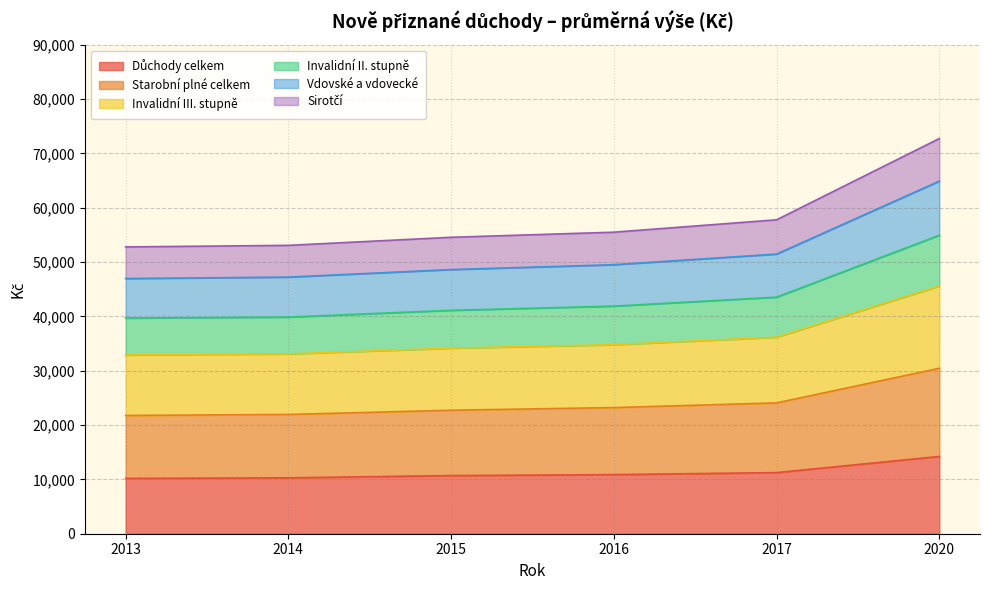

What is the total value across all series at 2020?

72722.9